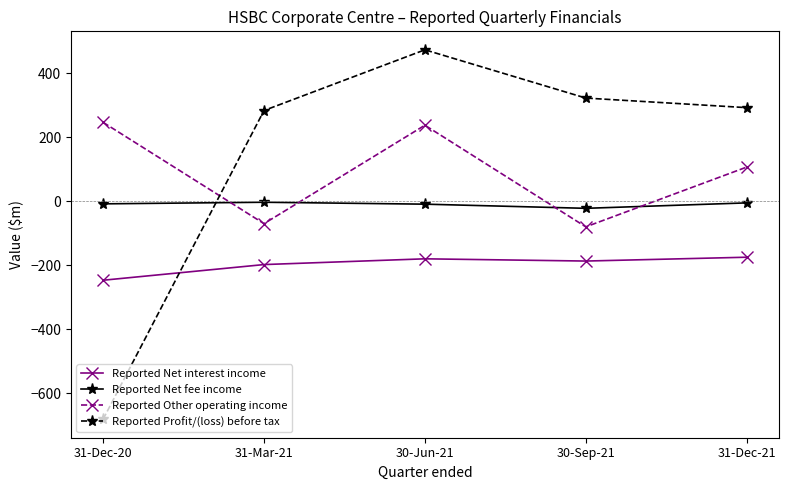

What is the average value of the Reported Net interest income series?

-197